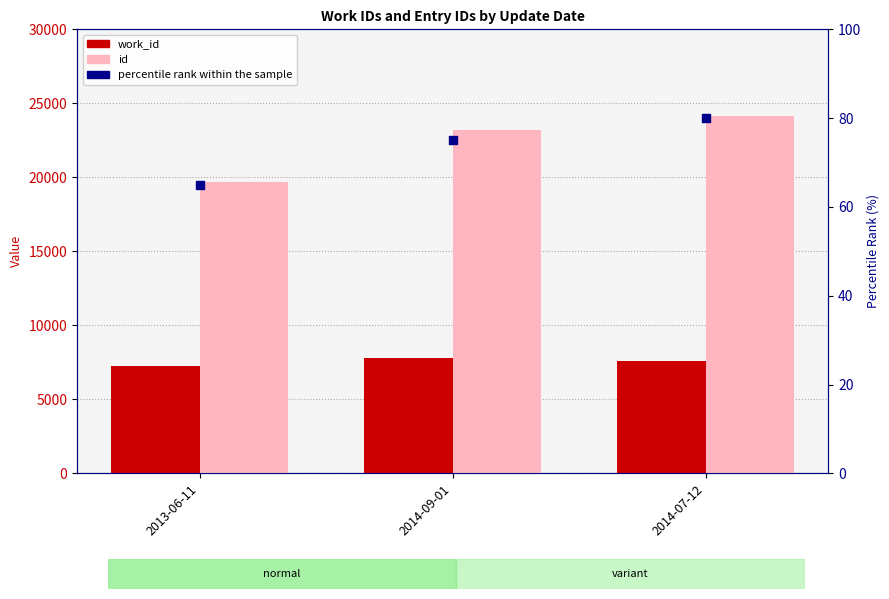

What is the total value across all series at 2014-09-01?

31073